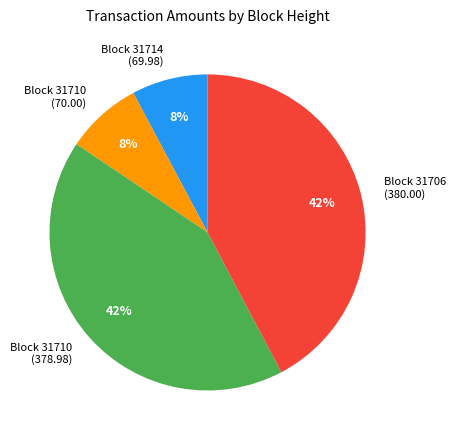

To the nearest percent, what is the difference between the Block 31710 (70.00) and Block 31710 (378.98) slice percentages?

34%